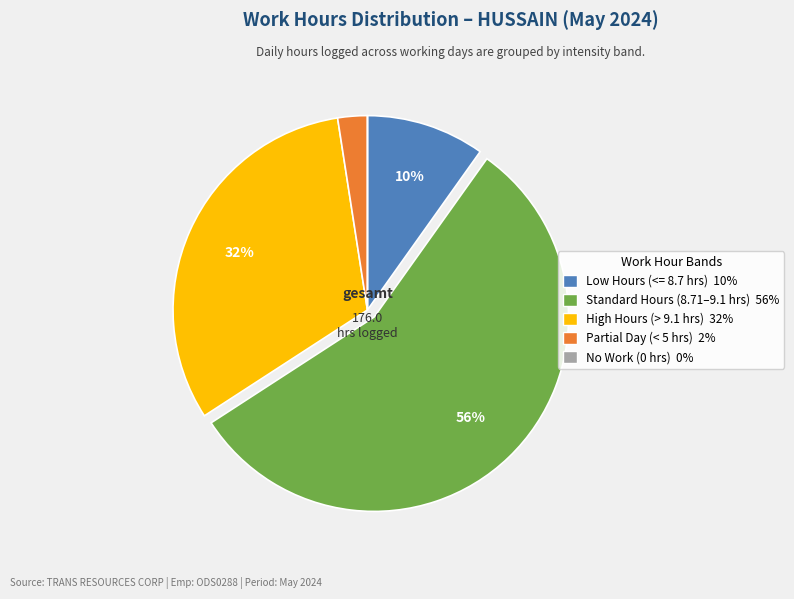

Is there a majority slice in this chart?

Yes